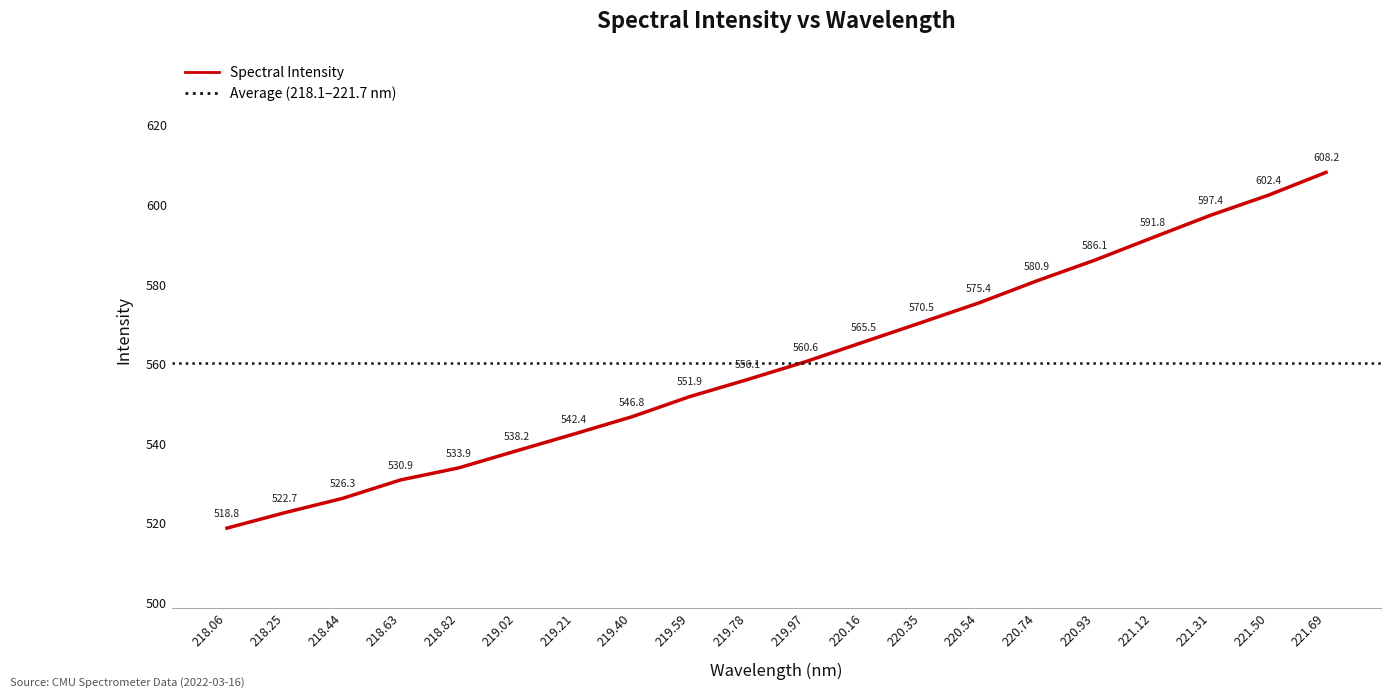

What is the difference between the maximum and minimum values?

89.4